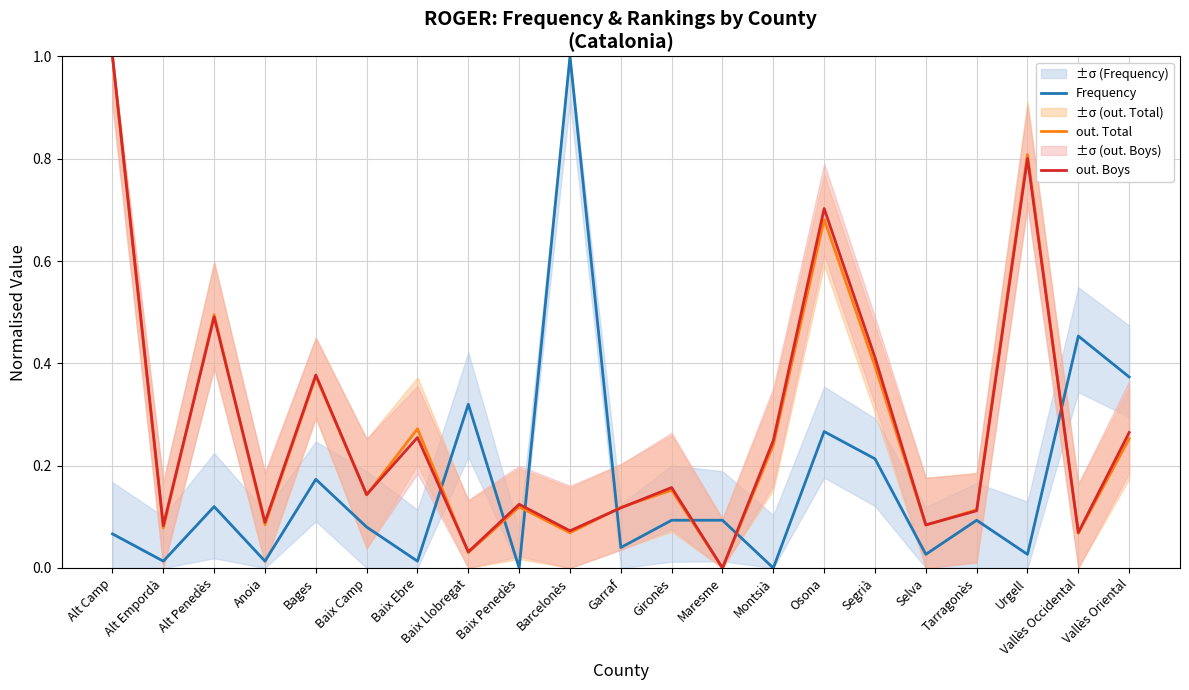

How many data points does each series have?

21